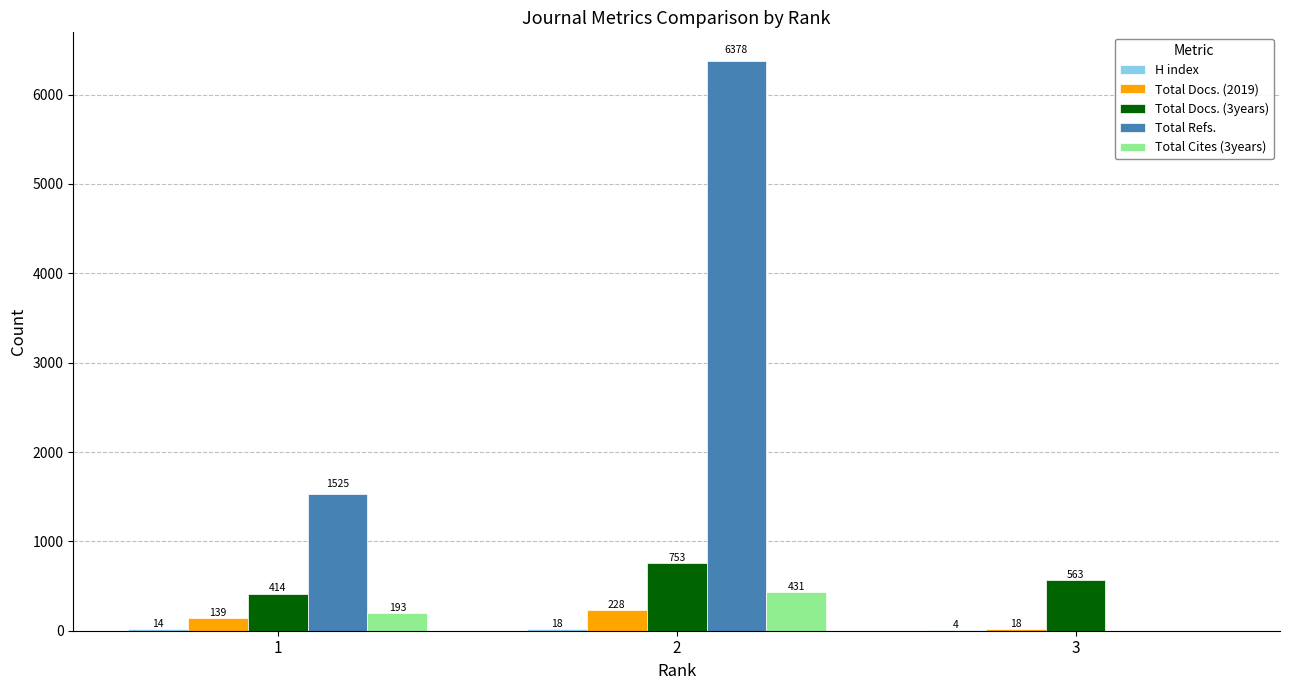

True or false: Total Refs. has a value of 0 at 3.

True